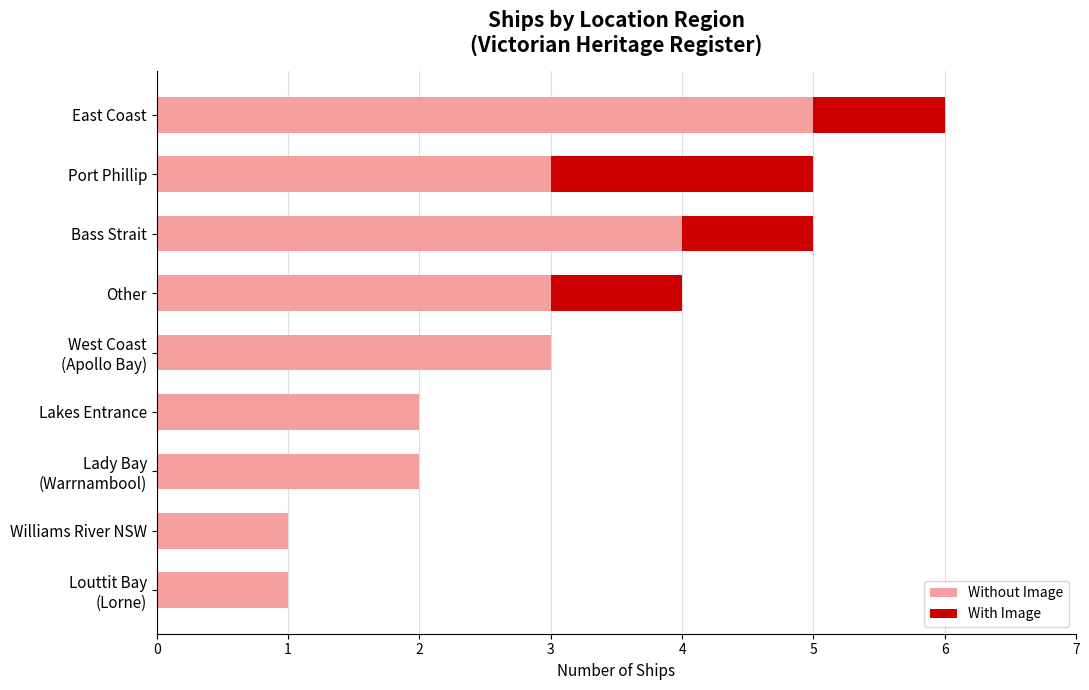

True or false: Without Image has a value of 1 at Williams River NSW.

True